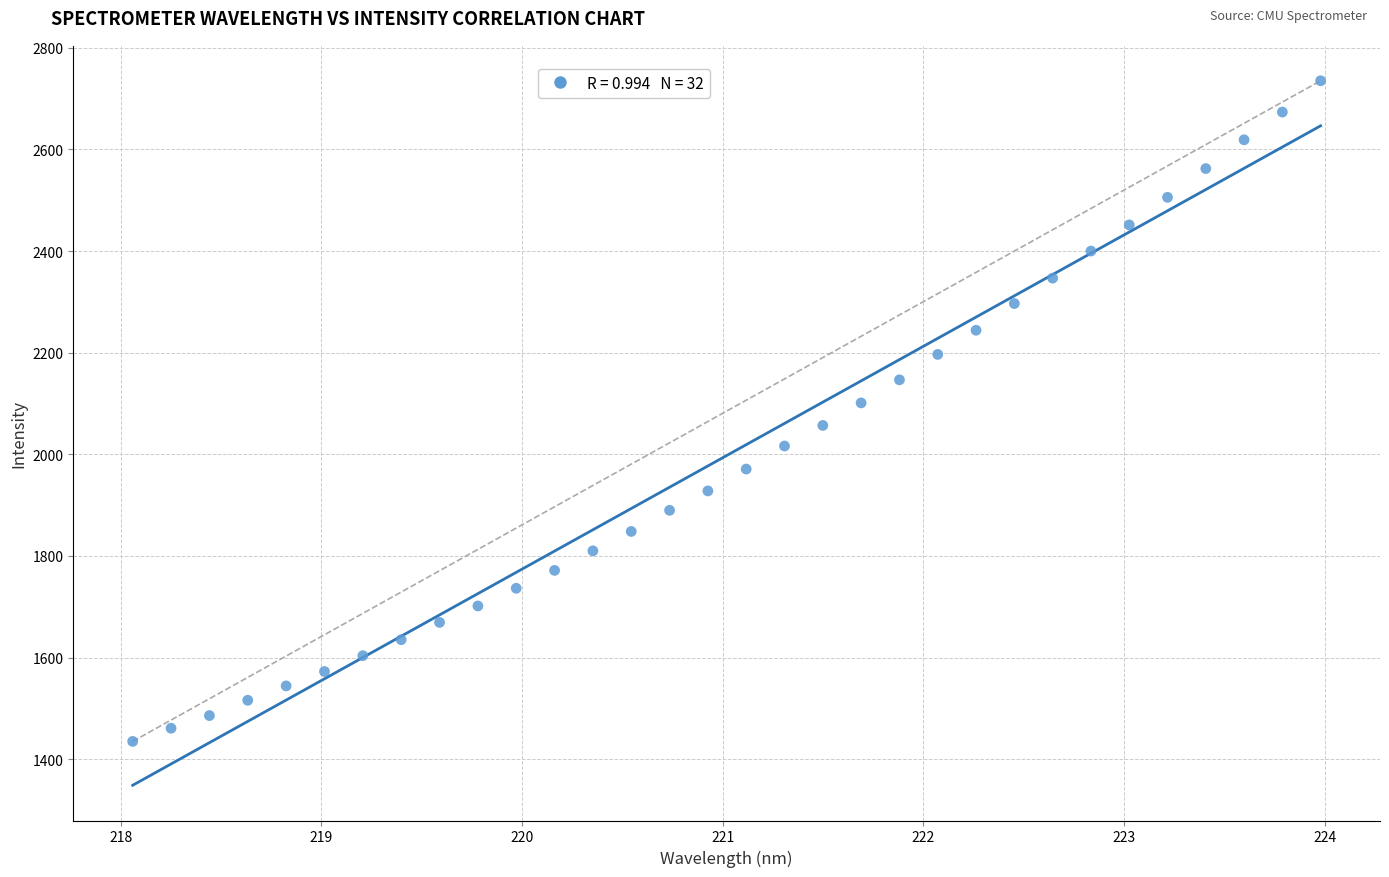

What is the range of Y values (max minus min)?

1300.0